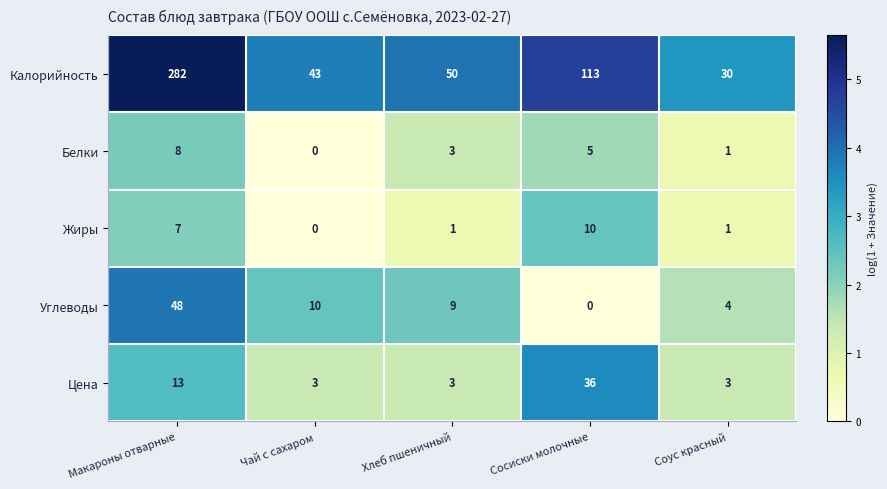

What is the difference between the highest and lowest values at Соус красный?

29